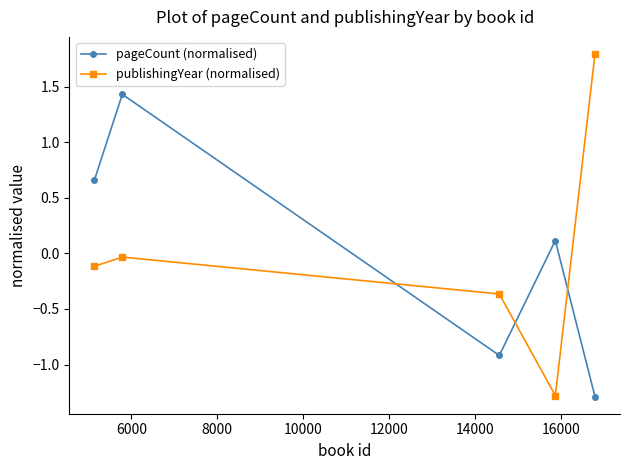

True or false: pageCount (normalised) and publishingYear (normalised) intersect in this chart.

True